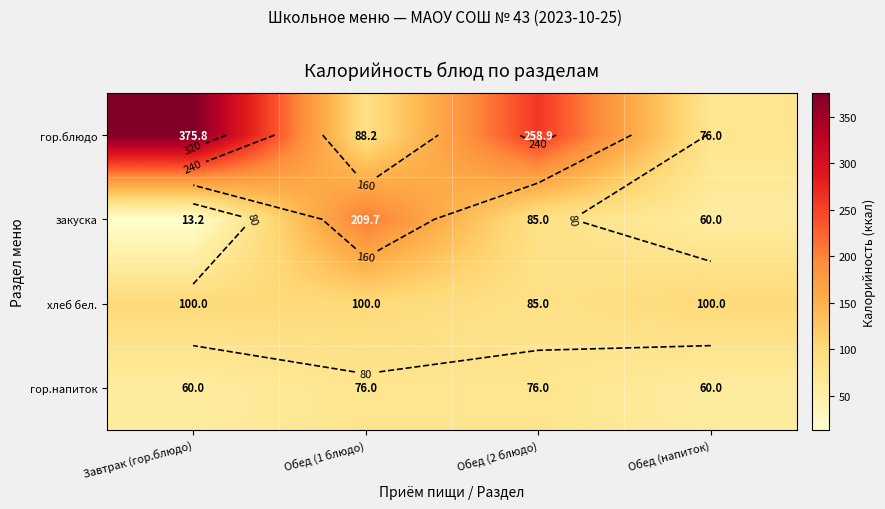

Which has a higher value, Обед (2 блюдо) or Завтрак (гор.блюдо)?

Завтрак (гор.блюдо)